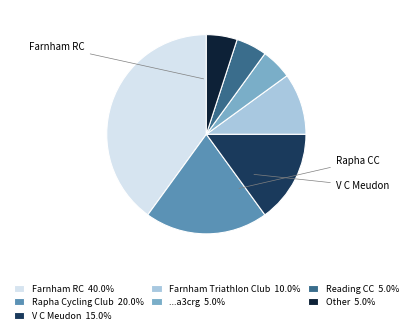

Is there a majority slice in this chart?

No